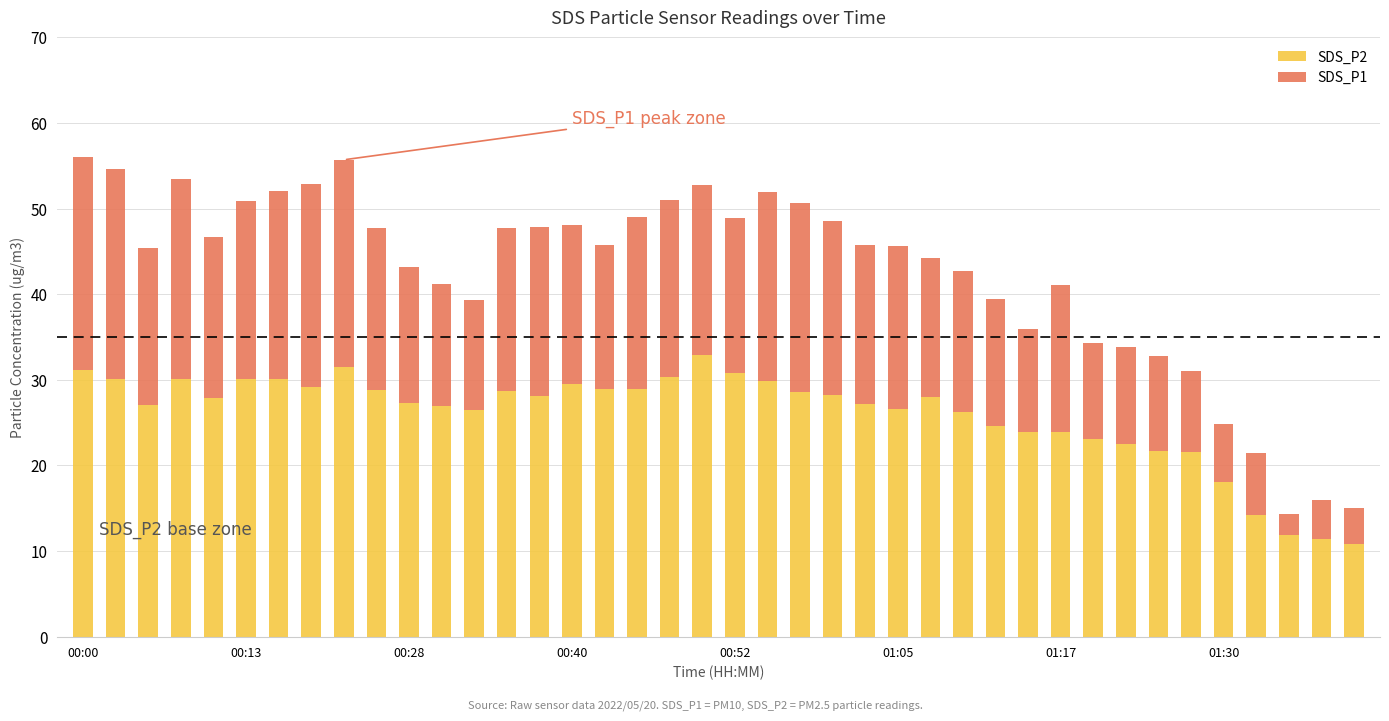

What is the lowest value of the SDS_P2 series?

10.8